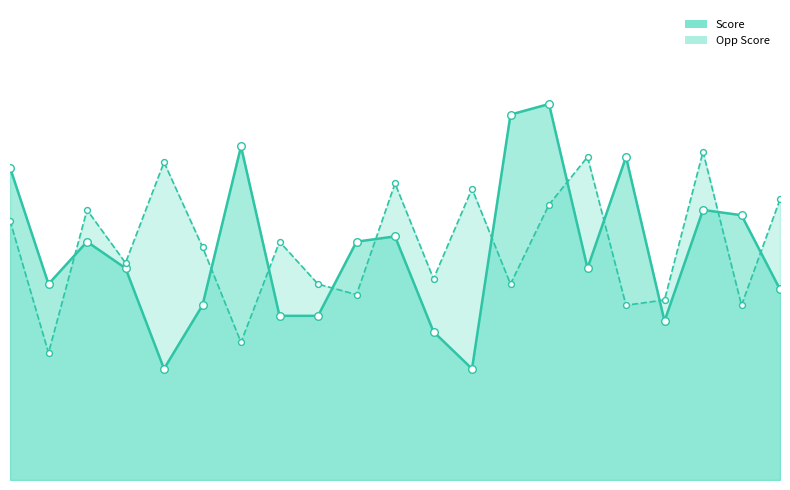

Is the value of Opp Score at 02/07 greater than the value of Score at 02/07?

No